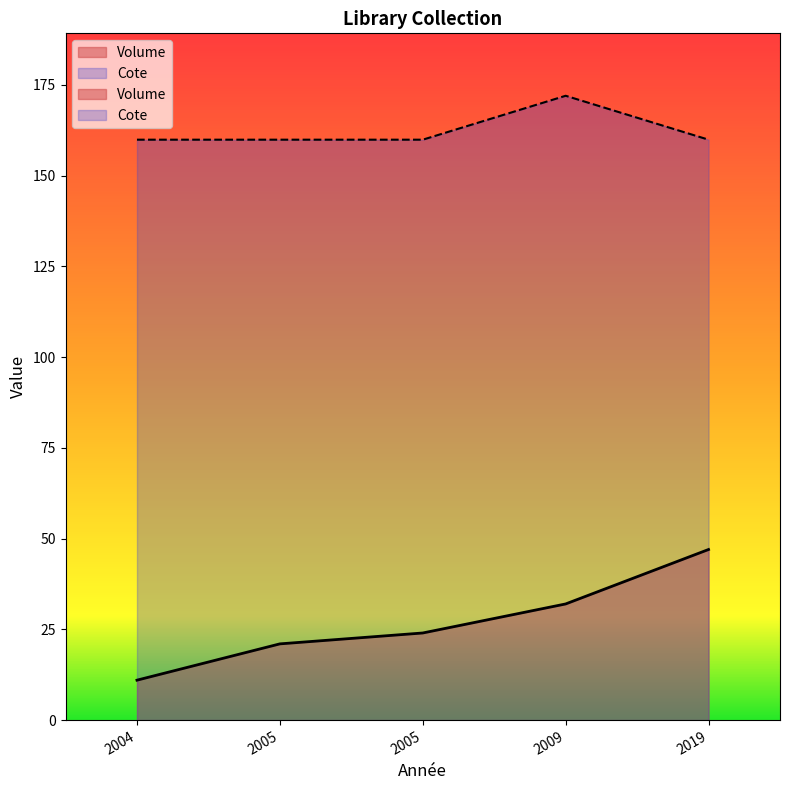

At which category is the sum across all series the highest?

2019